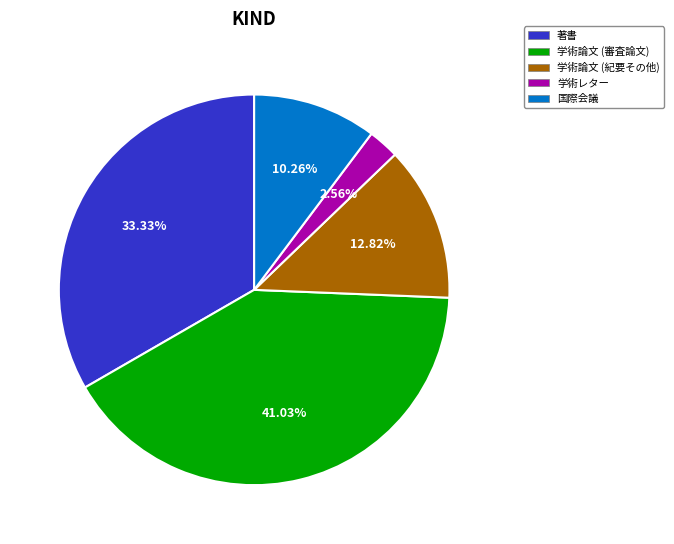

Is there any slice that represents more than half of the pie?

No